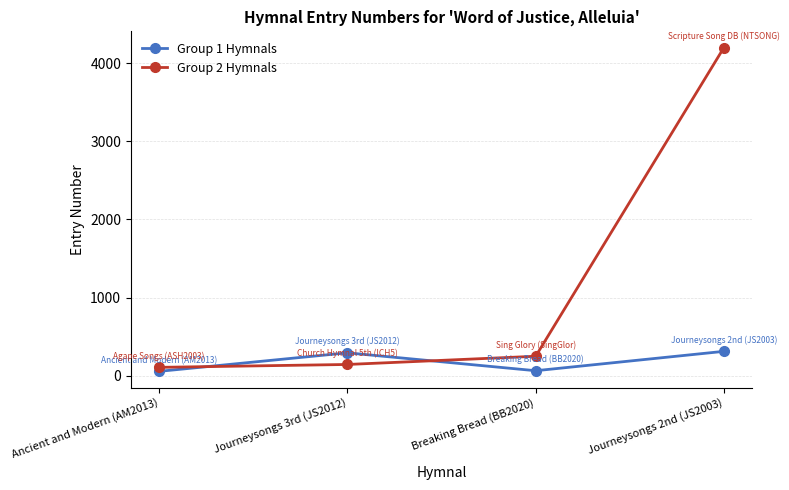

Rank the series by their maximum value, from lowest to highest.

Group 1 Hymnals, Group 2 Hymnals